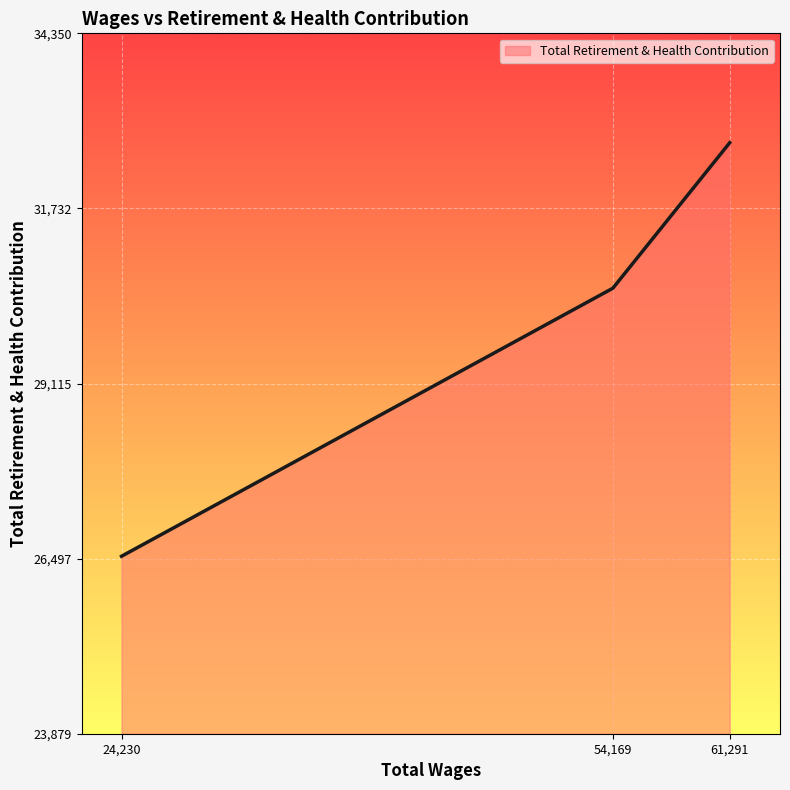

How many lines are shown in the chart?

1